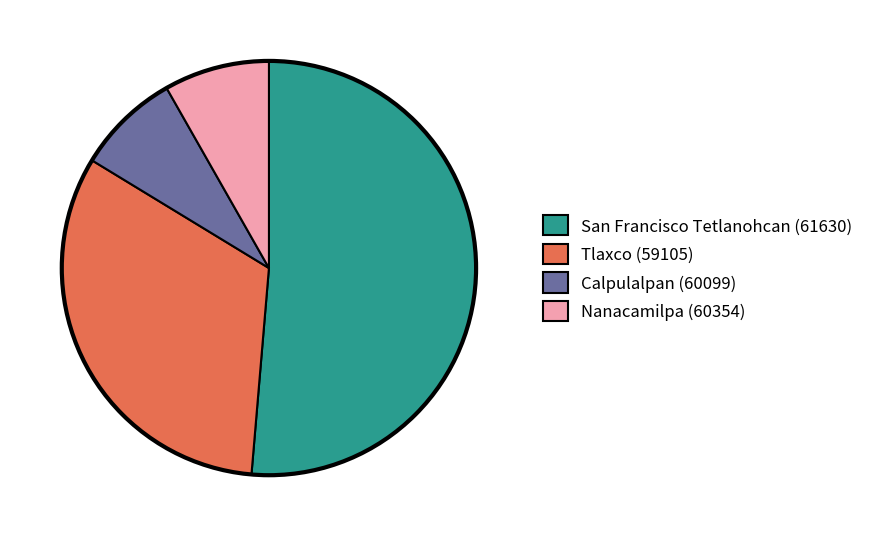

Approximately how many times larger is the value at Calpulalpan (60099) compared to San Francisco Tetlanohcan (61630)?

0.2